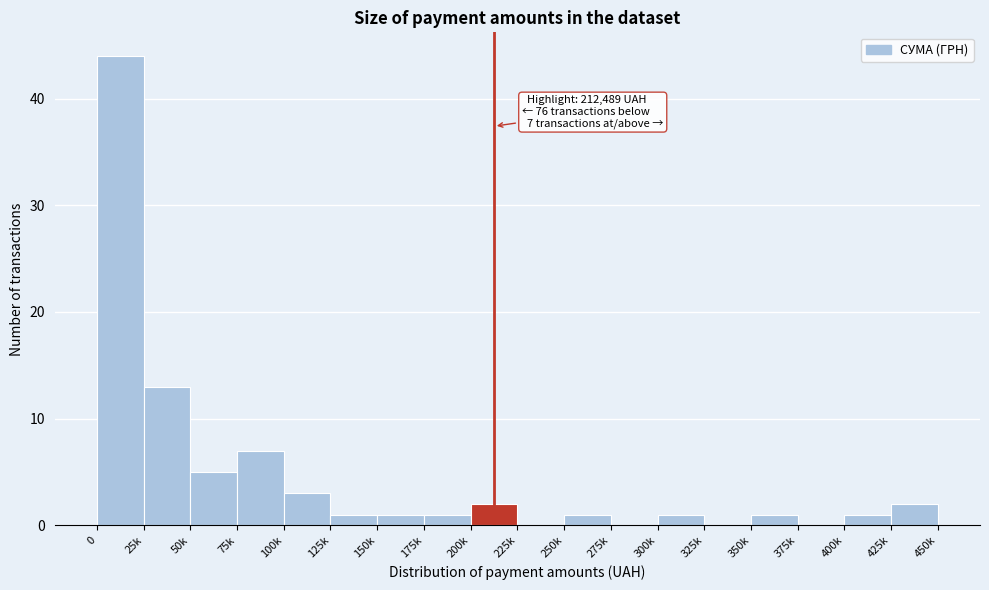

Reading right to left, what are all the values shown in this chart?

425k=2	400k=1	375k=0	350k=1	325k=0	300k=1	275k=0	250k=1	225k=0	200k=2	175k=1	150k=1	125k=1	100k=3	75k=7	50k=5	25k=13	0=44